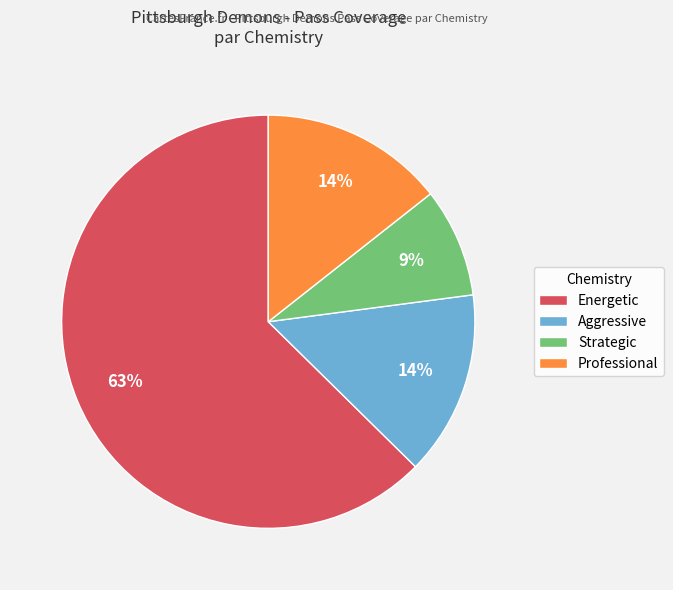

True or false: Energetic accounts for 63% of the total.

True